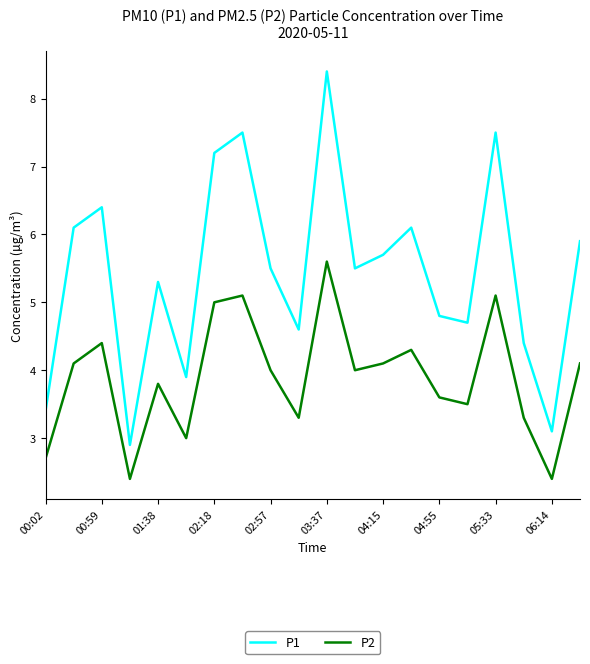

Which series has the largest range (max minus min)?

P1